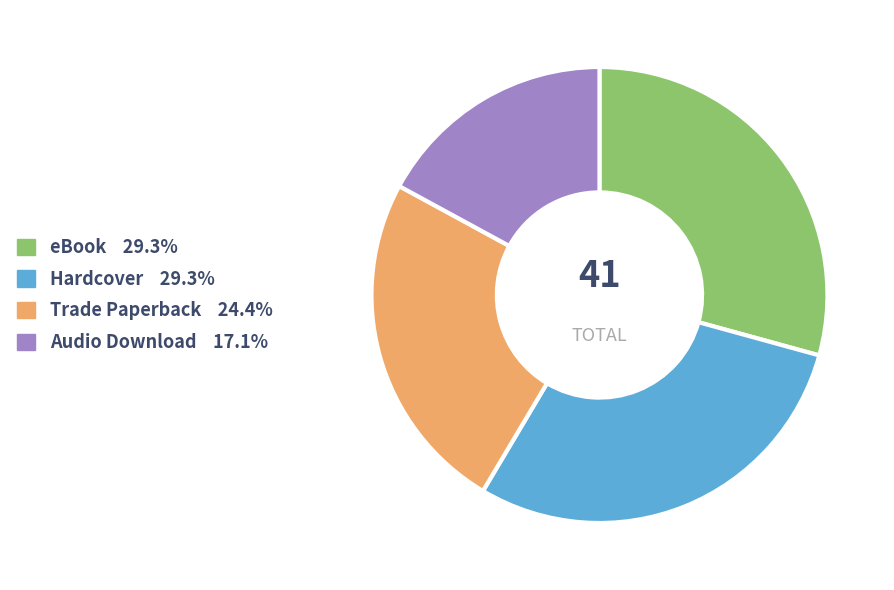

Combined, do eBook and Audio Download account for over 50%?

No